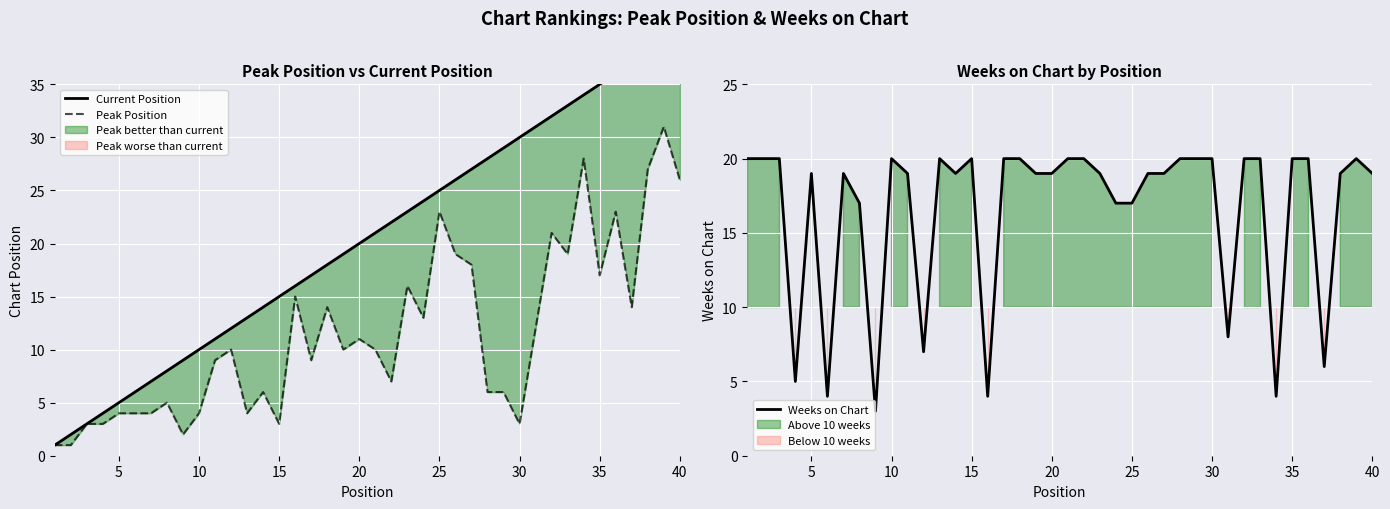

How many interior local peaks does the Peak Position series have?

12